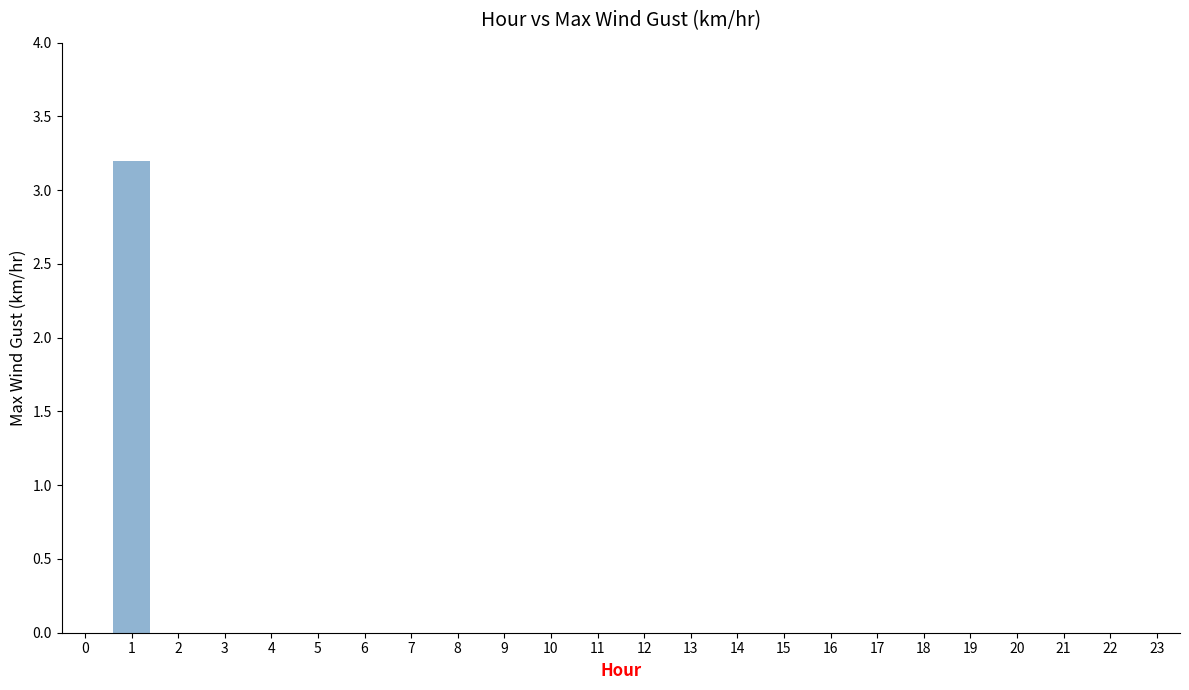

What is the sum of all values?

3.2